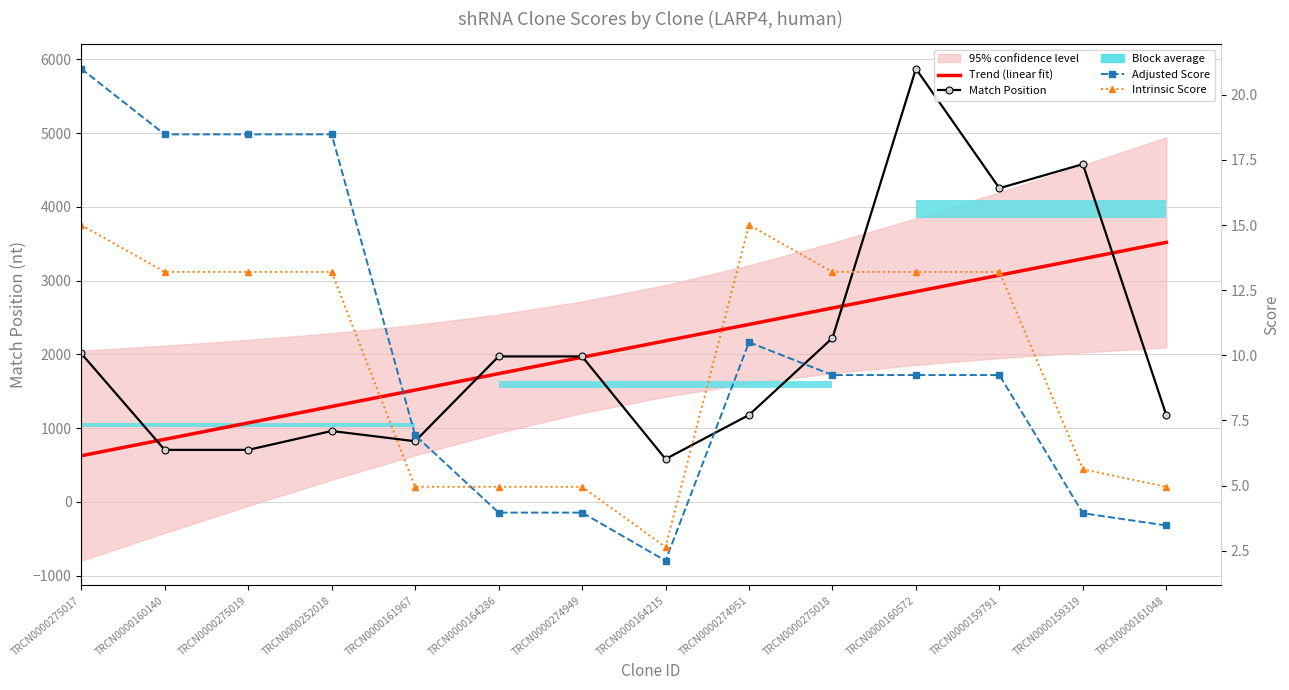

The Adjusted Score series shows 16.4 at TRCN0000159791. True or false?

False